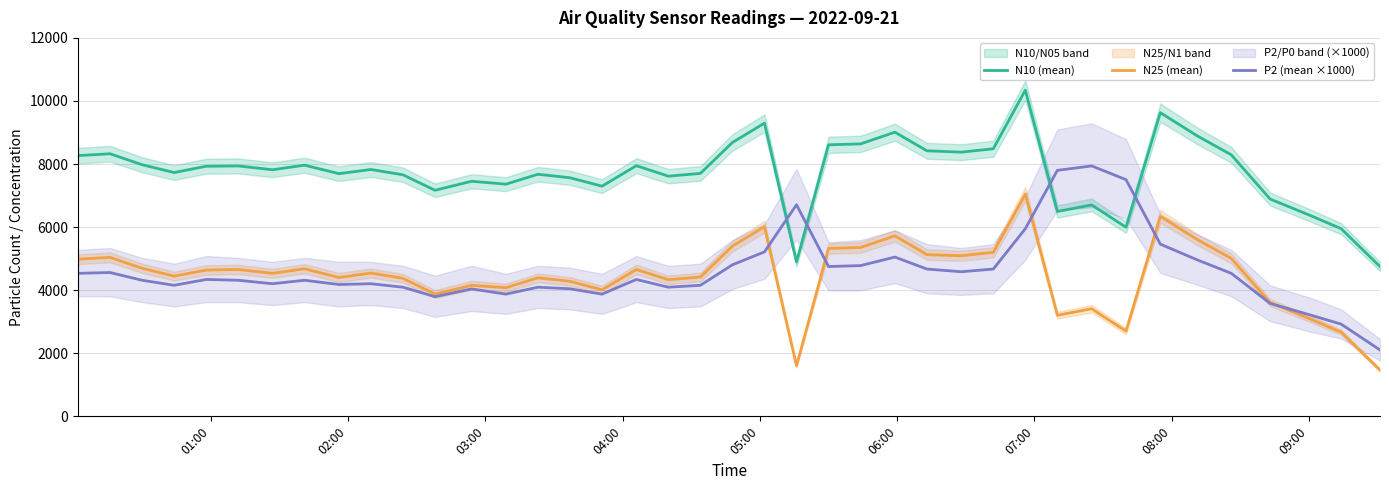

What is the average value of the N10 (mean) series?

7741.8